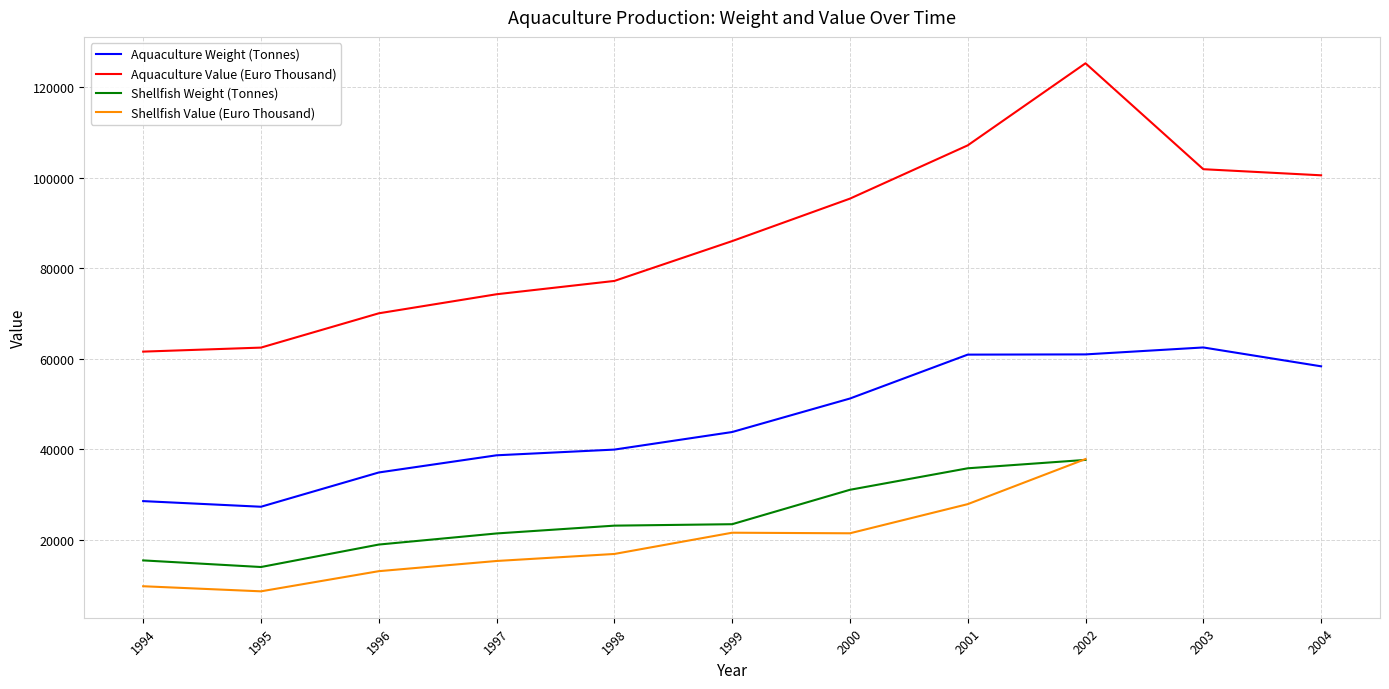

Which category has the highest value in the Aquaculture Weight (Tonnes) series?

2003